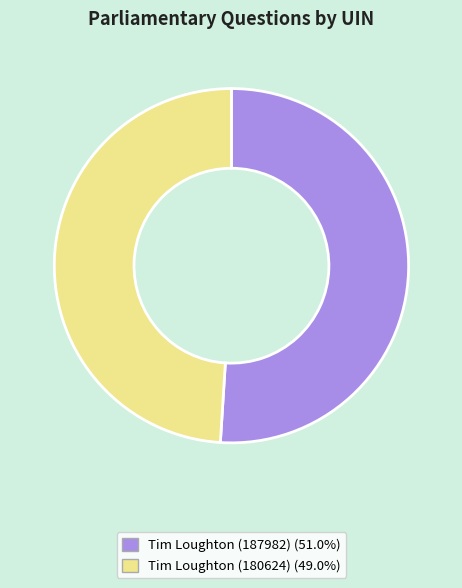

Which category has the biggest portion of the pie?

Tim Loughton (187982)